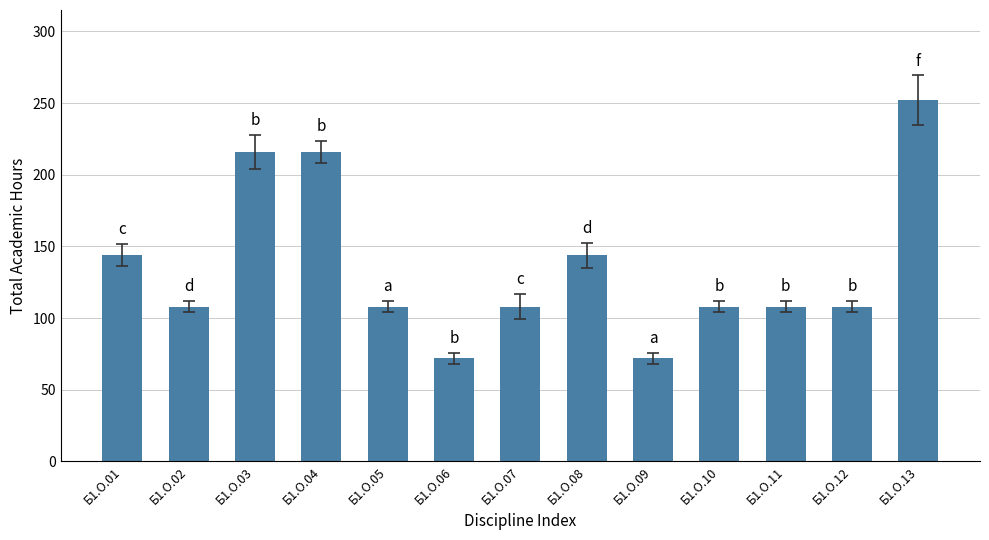

Is it true that the value at Б1.О.13 is 252?

True